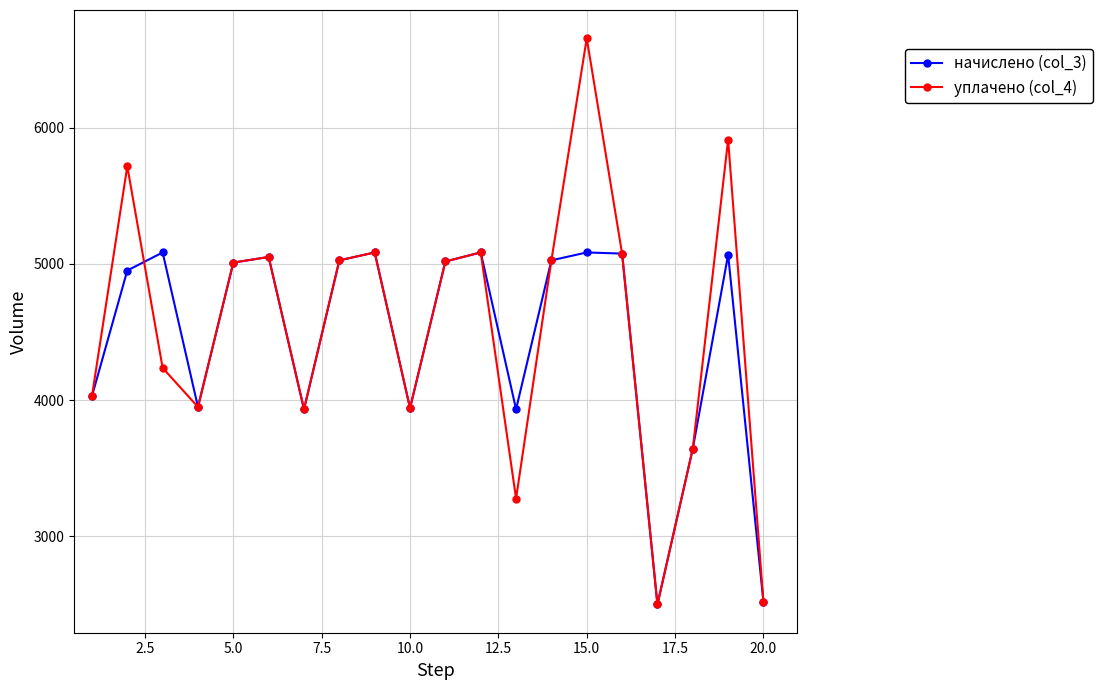

What is the sum of all уплачено (col_4) values?

90685.9